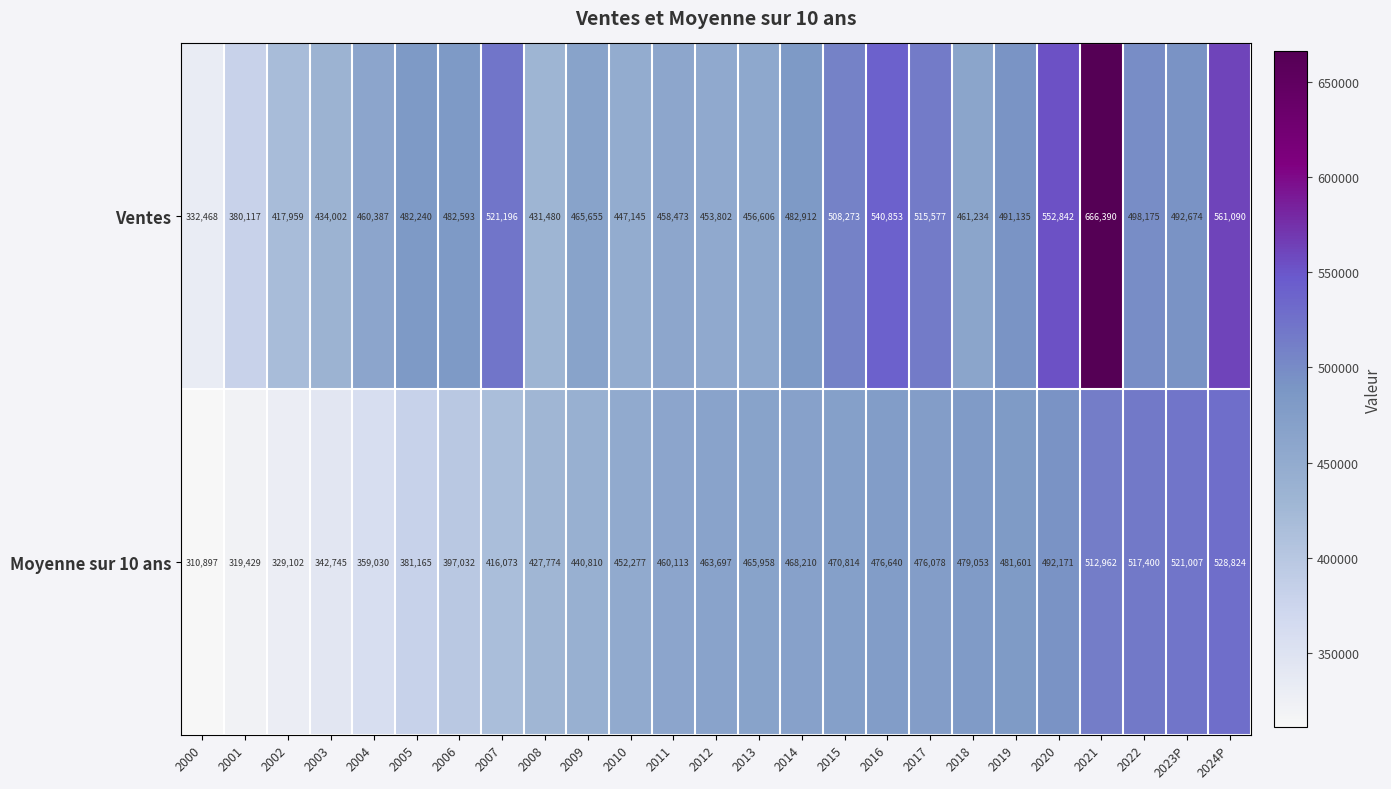

At how many categories does at least one series exceed 551537?

3